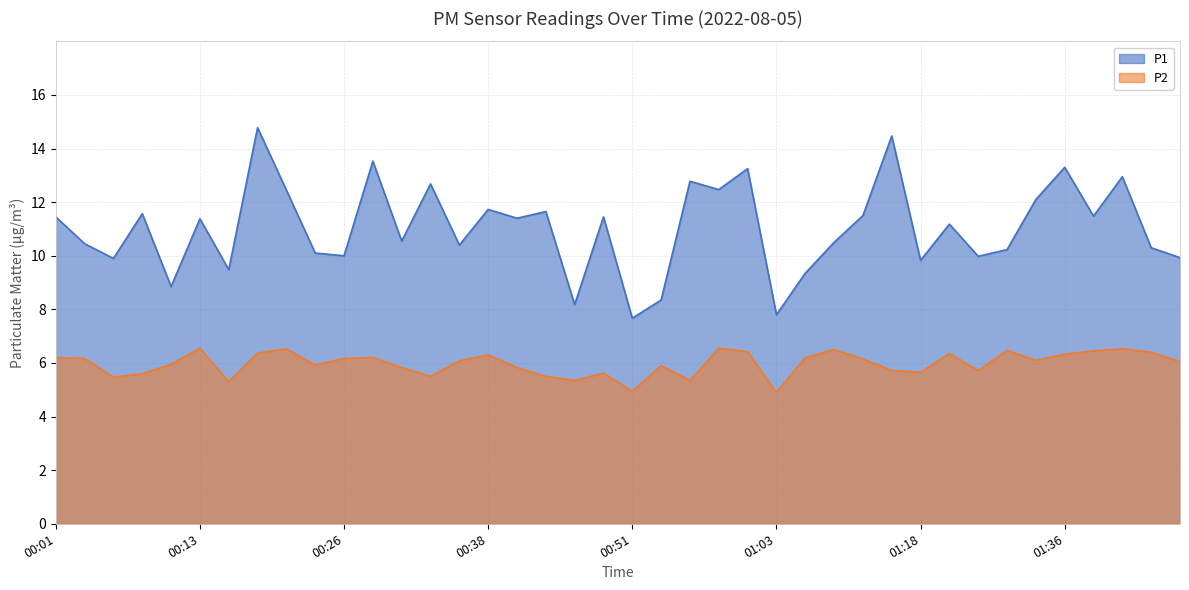

Between 00:21 and 00:56, which series saw the biggest shift?

P2